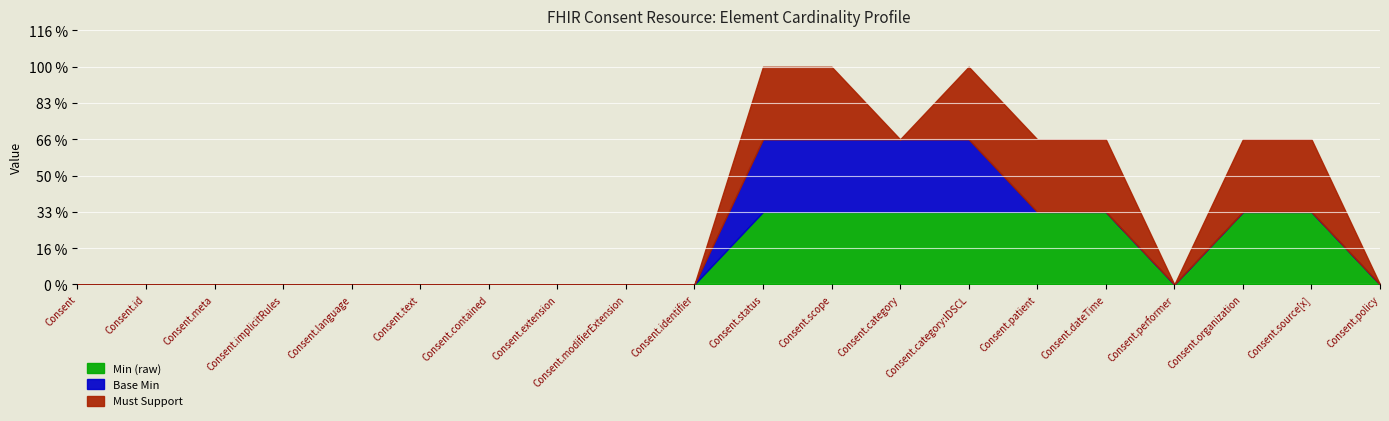

The value of Base Min at Consent.category:IDSCL is 1. True or false?

False